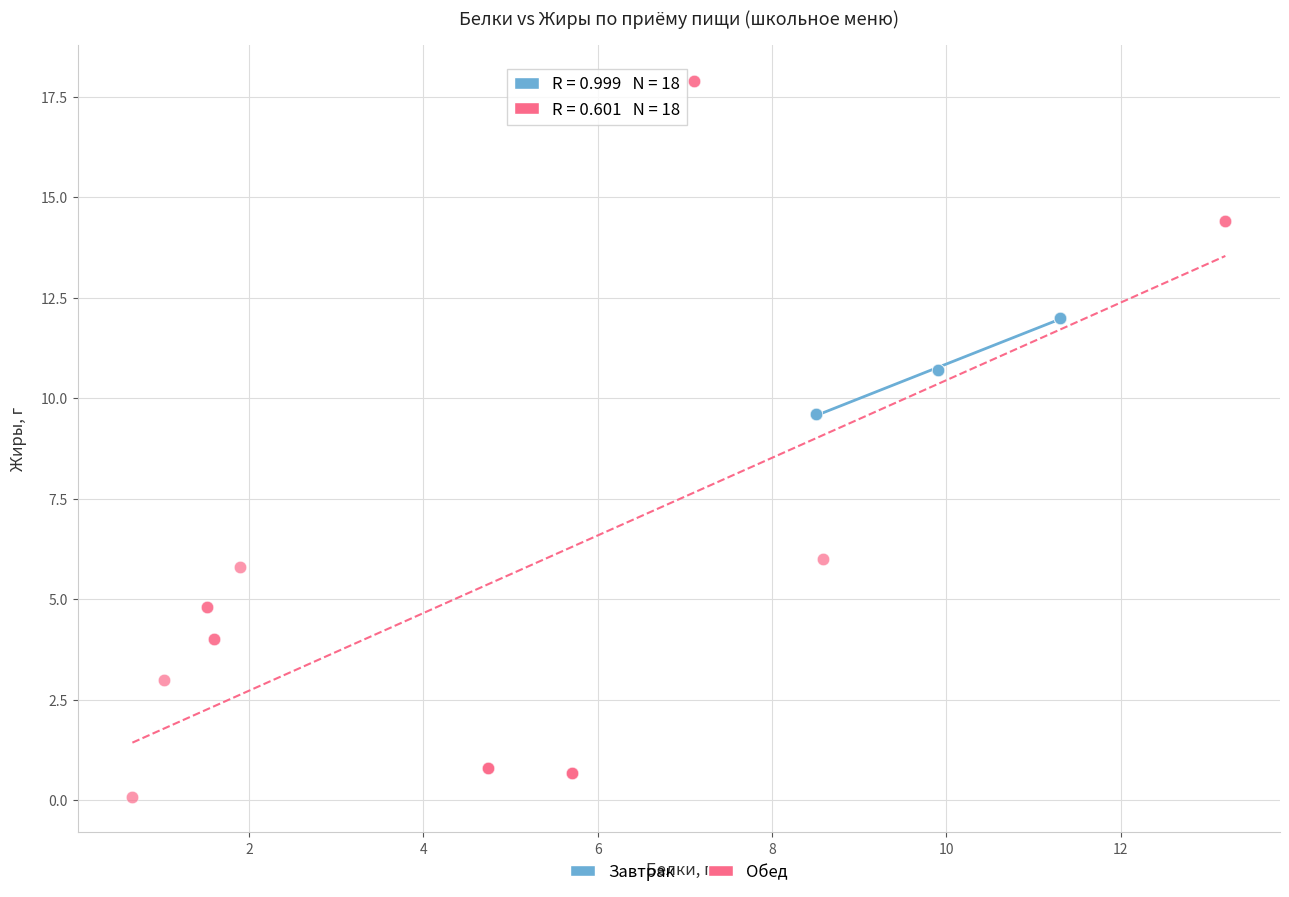

Which series has the widest spread of Y values?

Обед